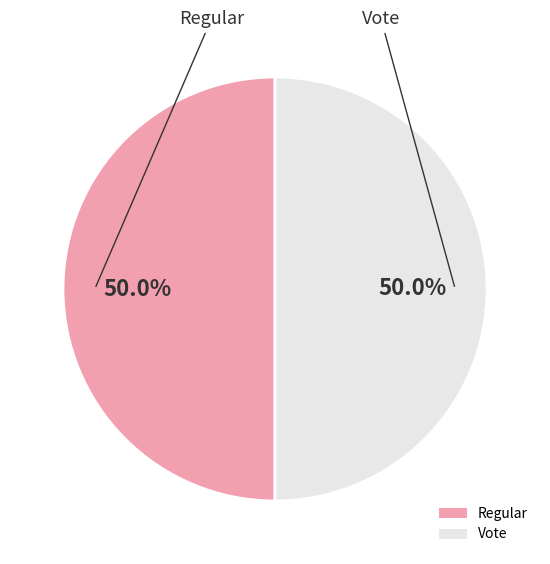

What is the ratio of the value at Regular to the value at Vote?

1.0